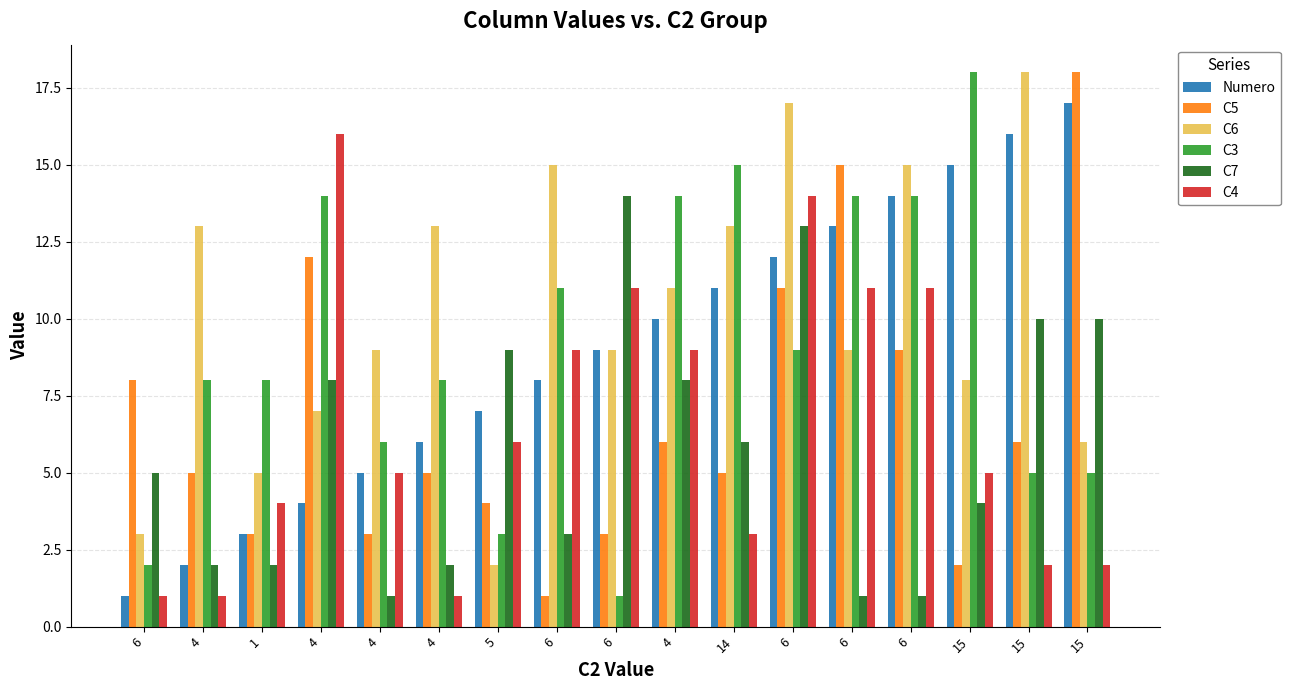

Is it true that C3 equals 2 at 6?

True